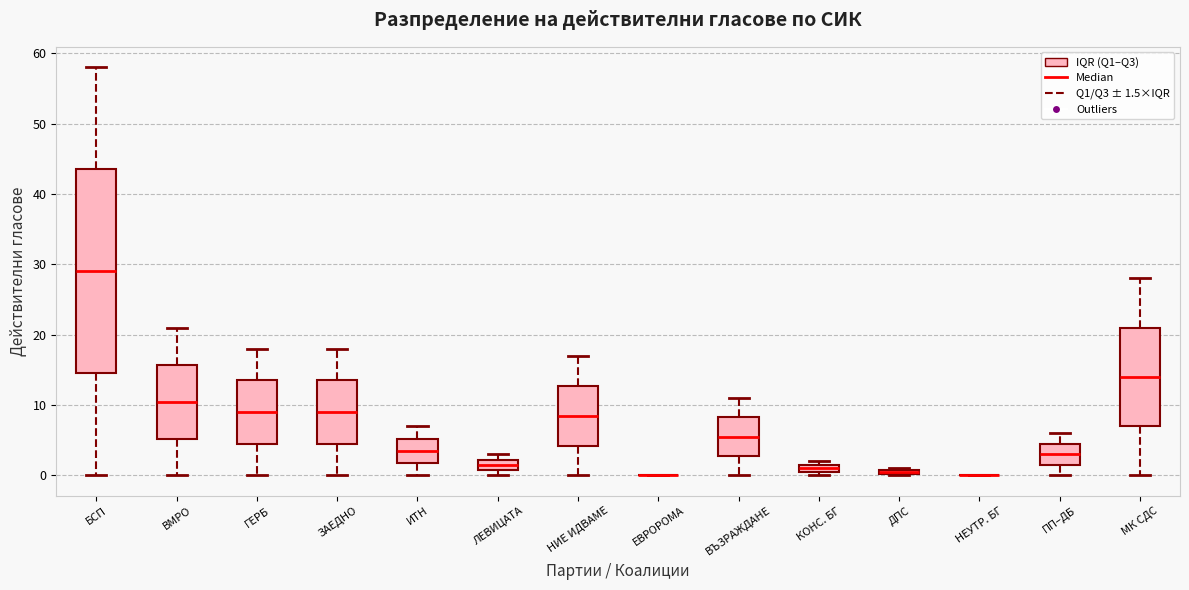

Where is the upper edge of the box for ВЪЗРАЖДАНЕ on the y-axis? The values are not printed on the chart, so give them approximately, as read against the axis.

8